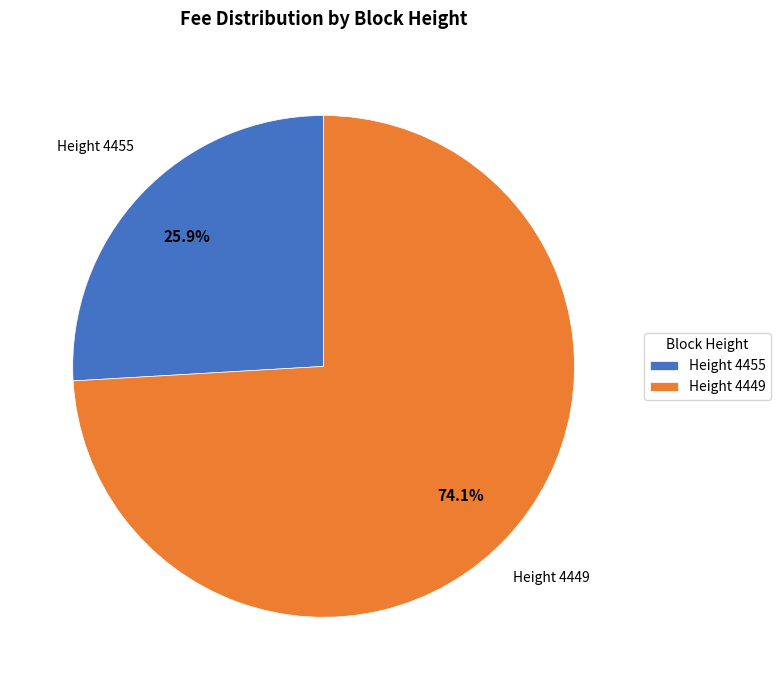

Which category accounts for the majority?

Height 4449